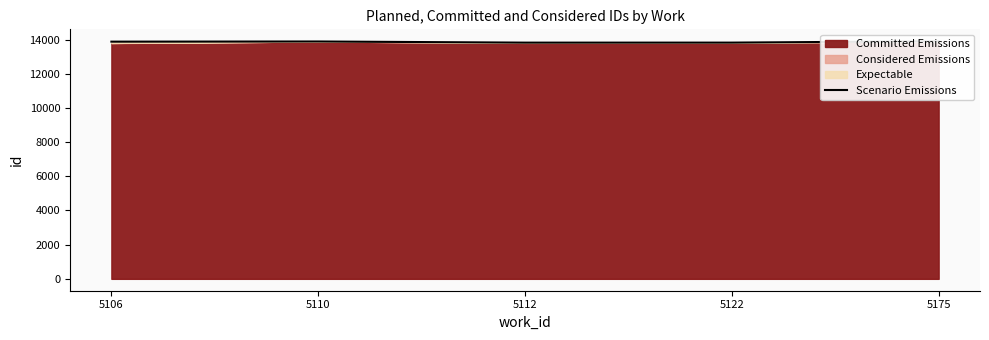

What is the difference between the maximum and minimum values?

83